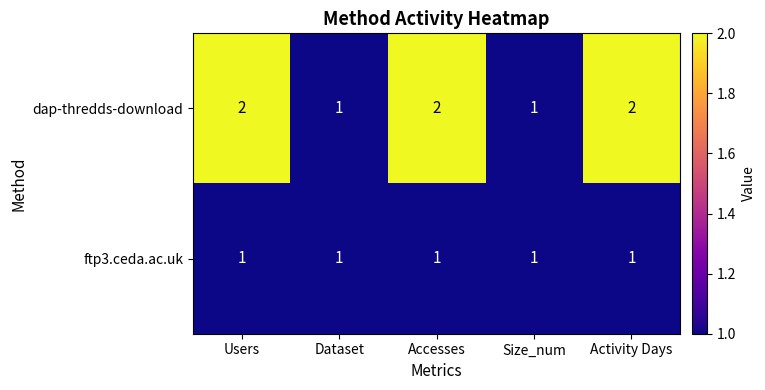

Which series changed the most between Users and Dataset?

dap-thredds-download